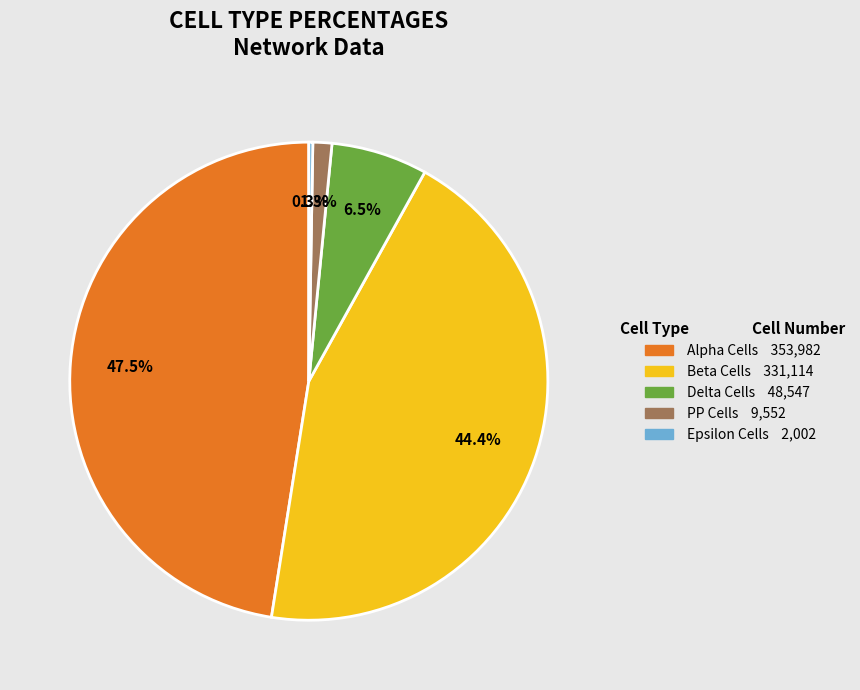

Does any single category account for the majority?

No